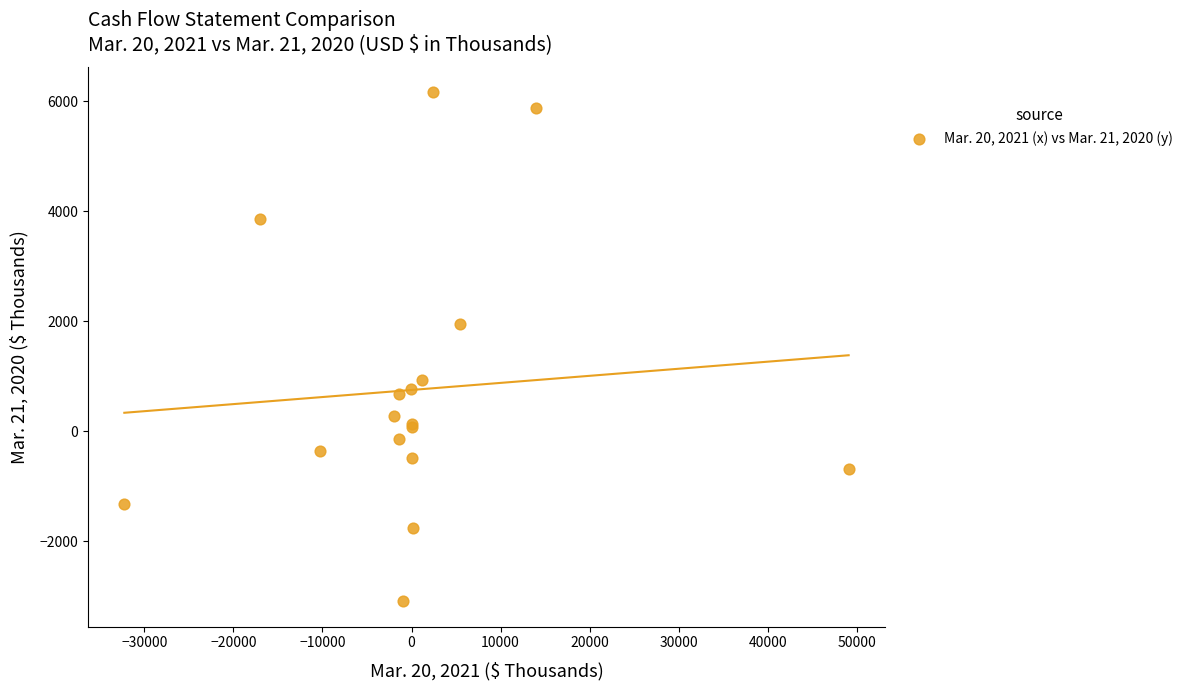

What Y value in the scatter plot is closest to 1539?

1951